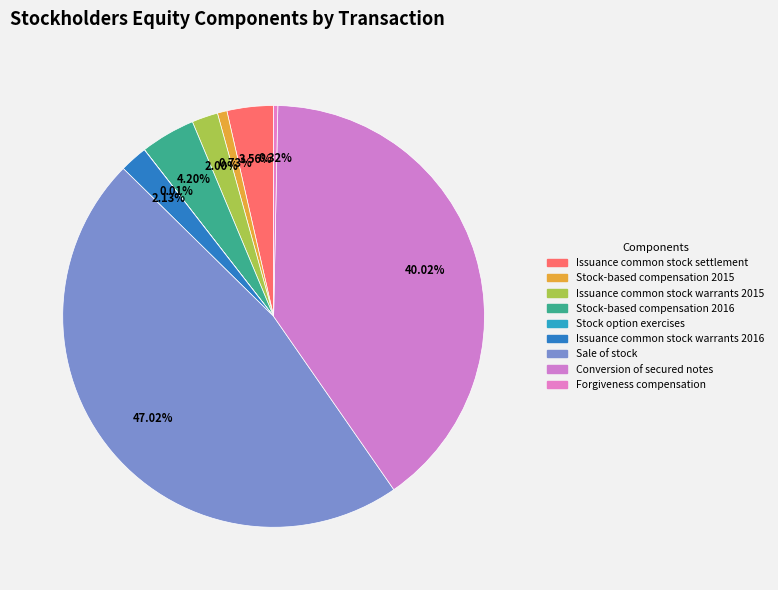

What is the largest slice in the pie chart?

Sale of stock